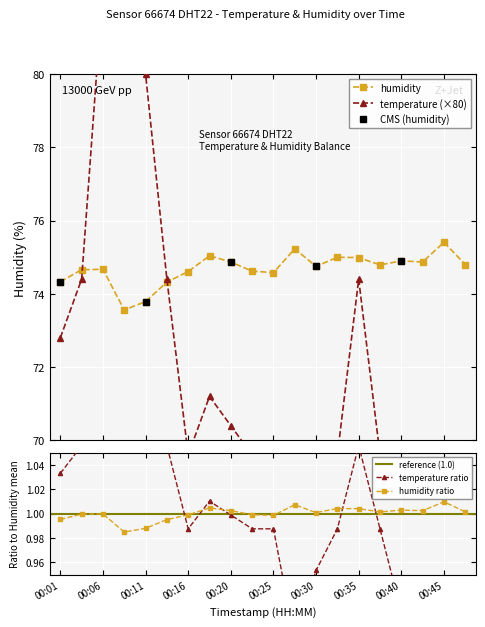

How many lines are shown in the chart?

2